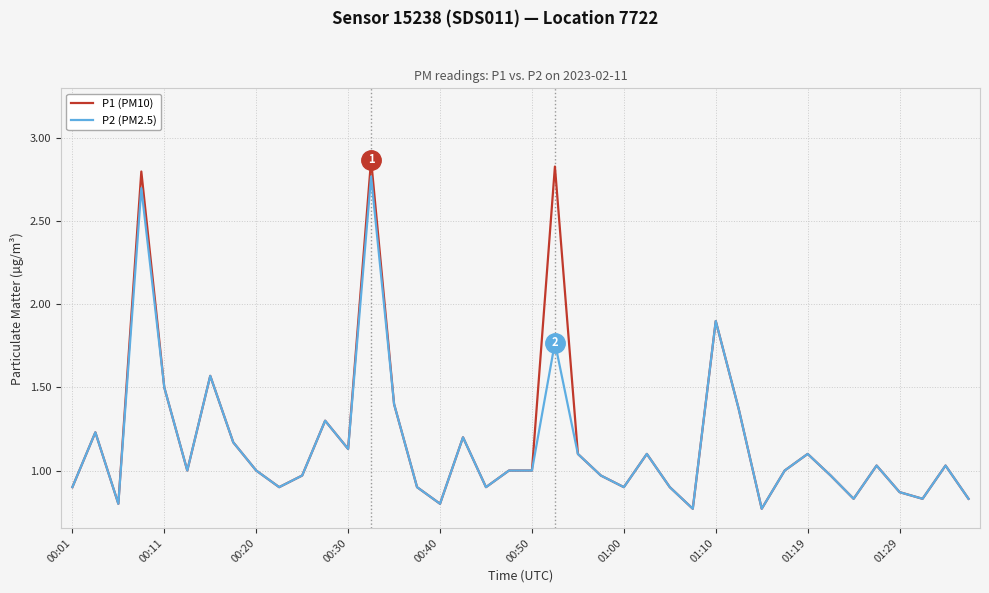

True or false: P1 (PM10) and P2 (PM2.5) intersect in this chart.

False